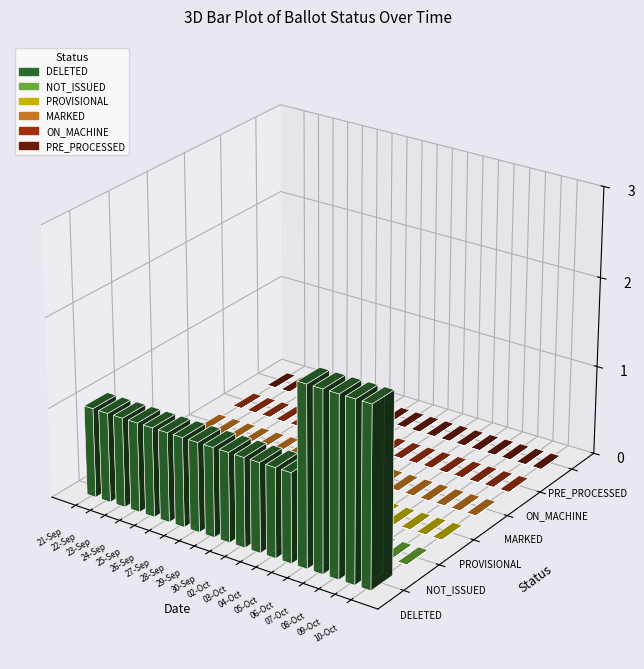

What is the spread (max minus min) of values at 10-Oct?

2